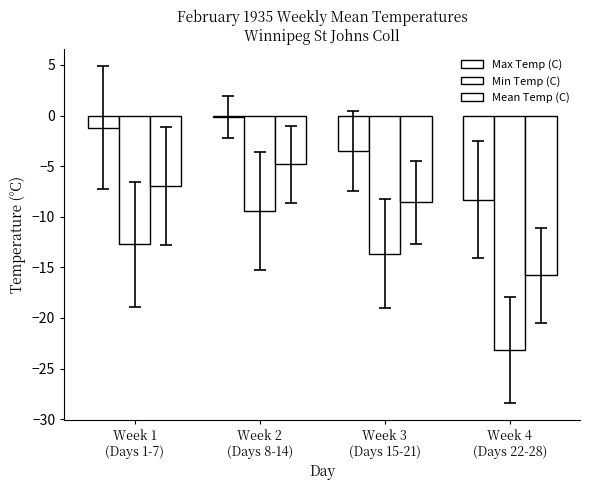

How many data points in Mean Temp (C) are less than -6?

3